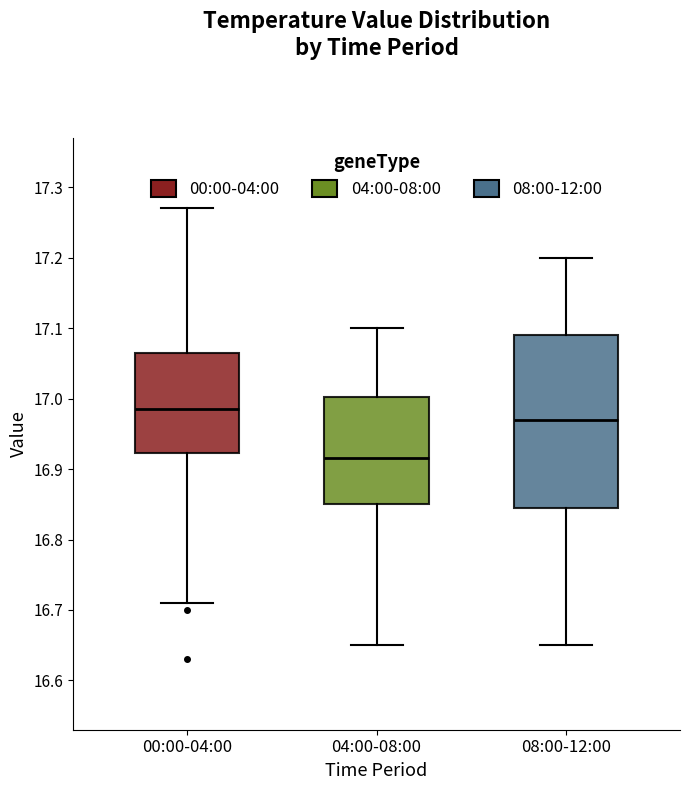

Where does the lower whisker of the box for 08:00-12:00 end on the y-axis? The values are not printed on the chart, so give them approximately, as read against the axis.

16.65